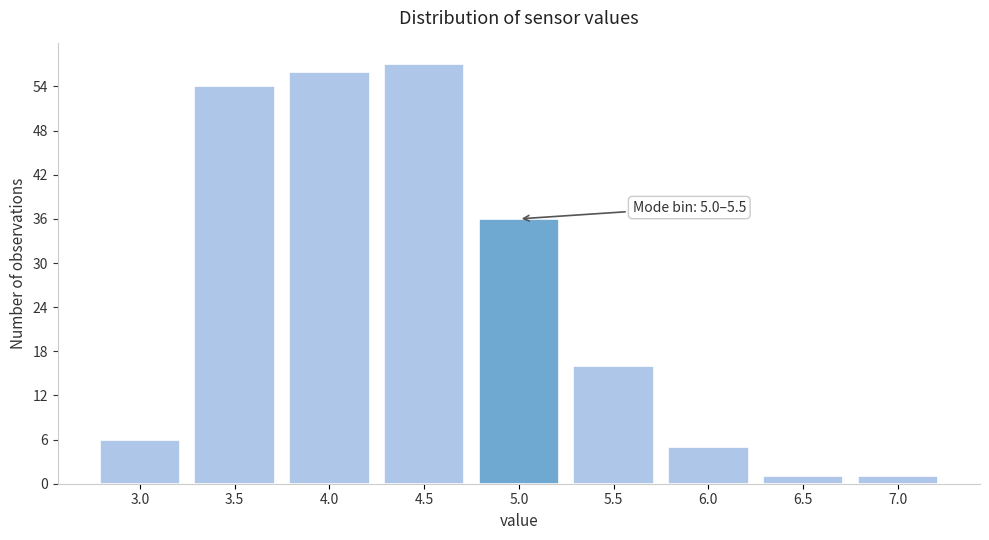

Reading right to left, transcribe all the data shown in this chart.

1	1	5	16	36	57	56	54	6